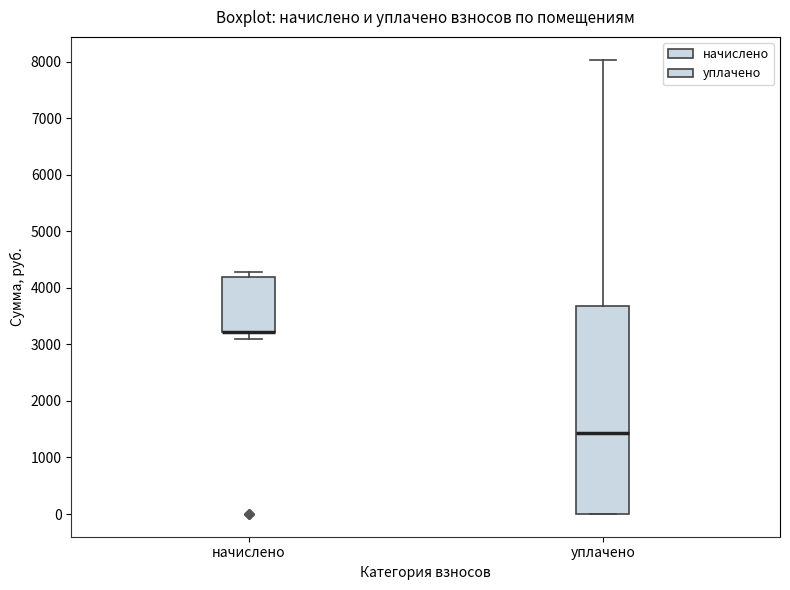

Where does the upper whisker of the box for уплачено end on the y-axis? The values are not printed on the chart, so give them approximately, as read against the axis.

8000